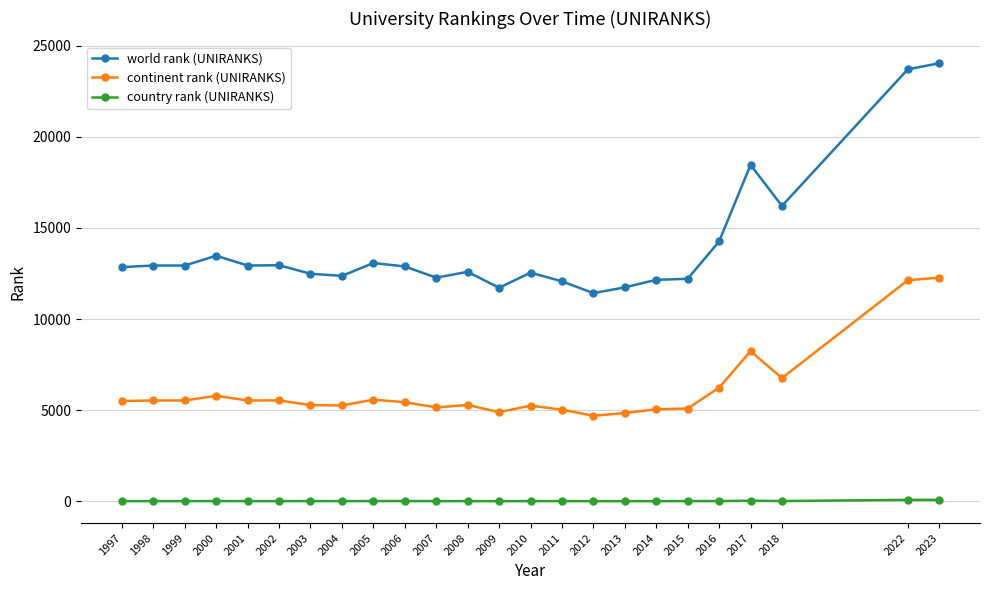

Count the number of categories in the chart.

24